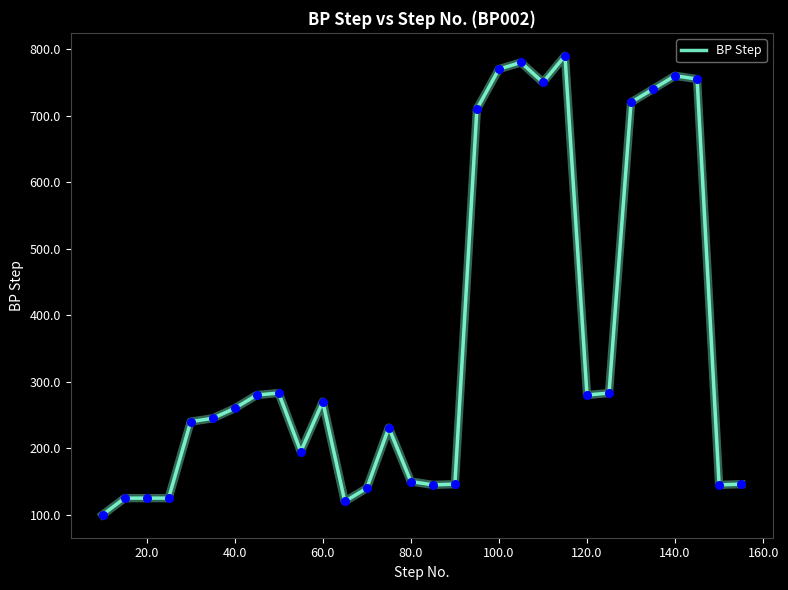

What is the minimum value shown in the chart?

100